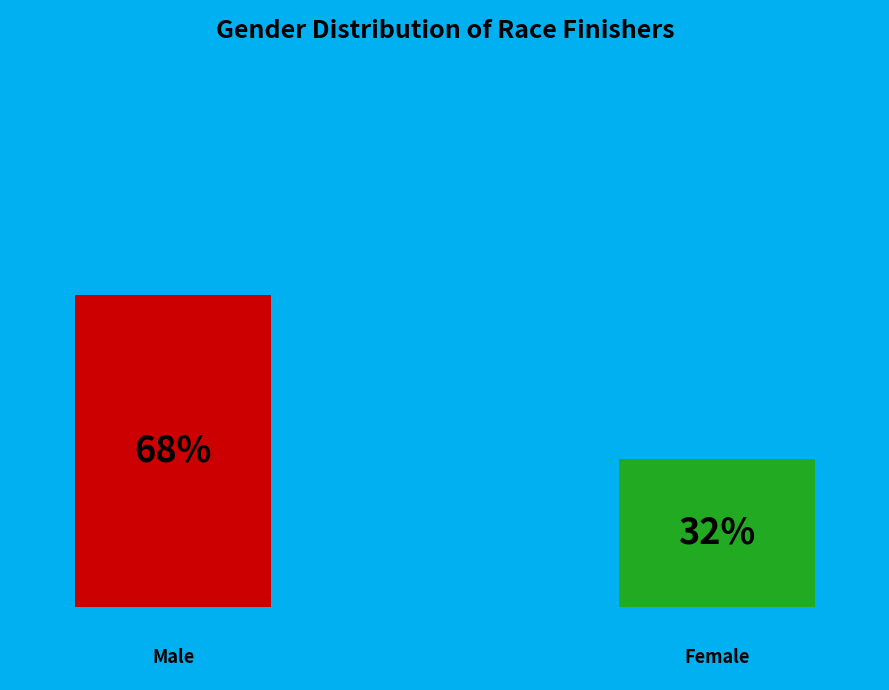

Between M and F, which is larger?

M